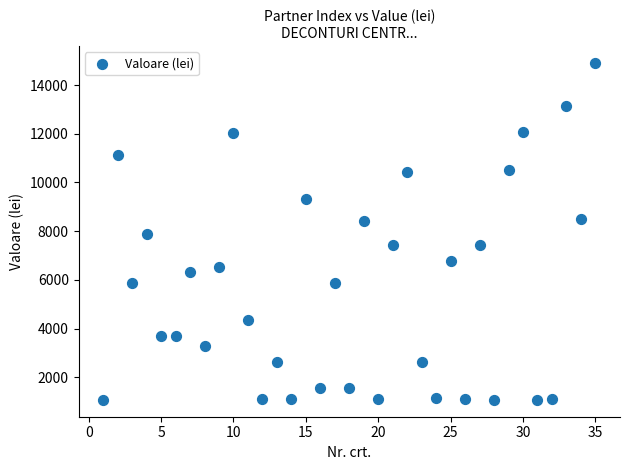

What is the range of X values (max minus min)?

34.0